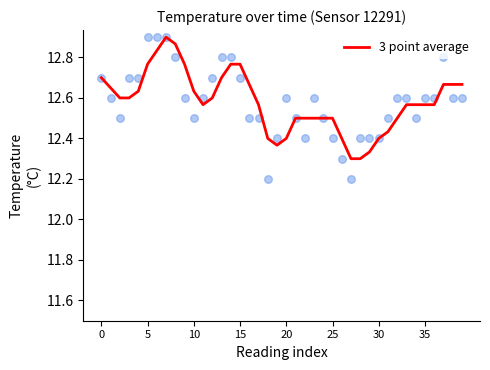

What is the ratio of the value at 33 to the value at 38?

1.0